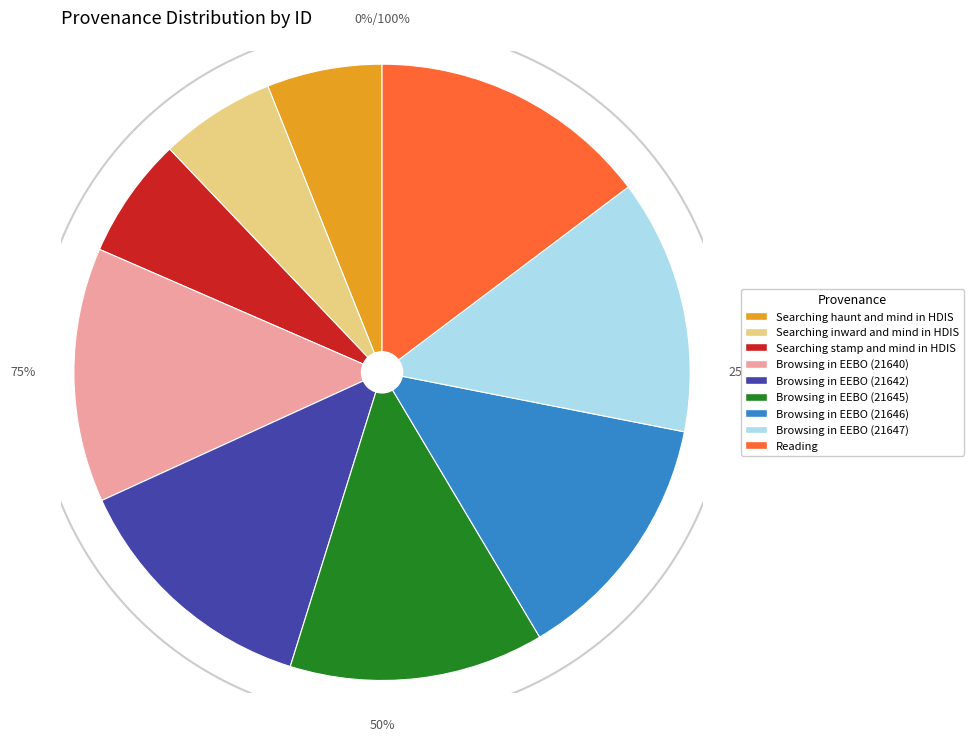

Which has a higher value, Browsing in EEBO (21642) or Browsing in EEBO (21640)?

Browsing in EEBO (21642)